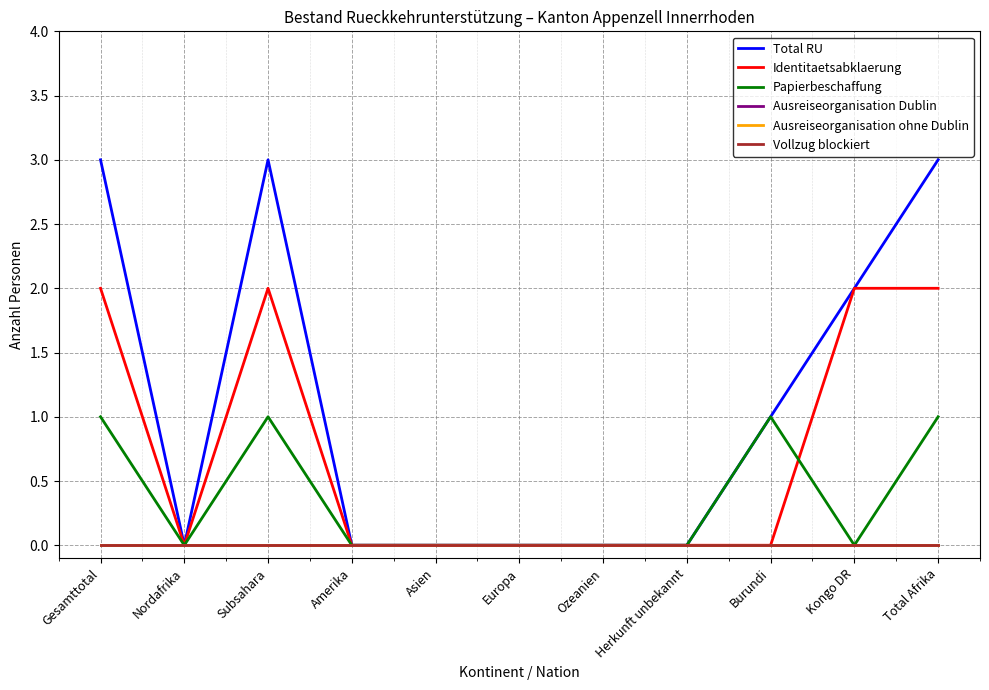

True or false: Ausreiseorganisation Dublin has more than 2 interior local peaks.

False